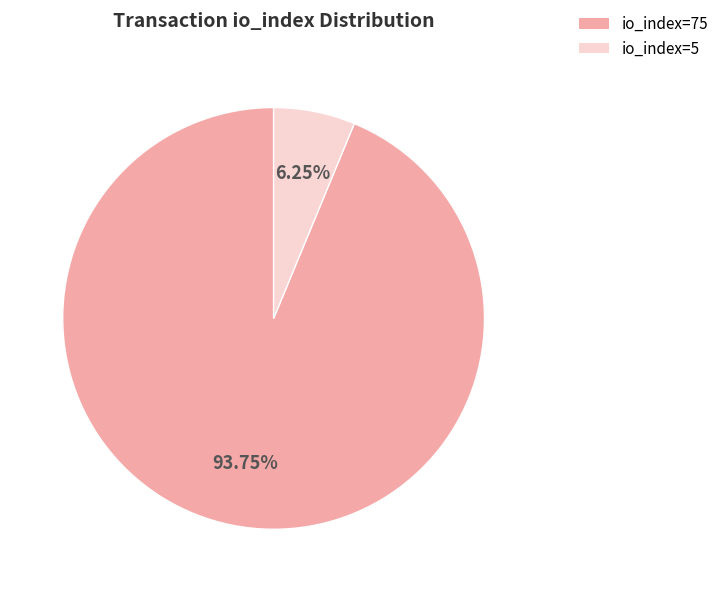

How many slices are in this pie chart?

2